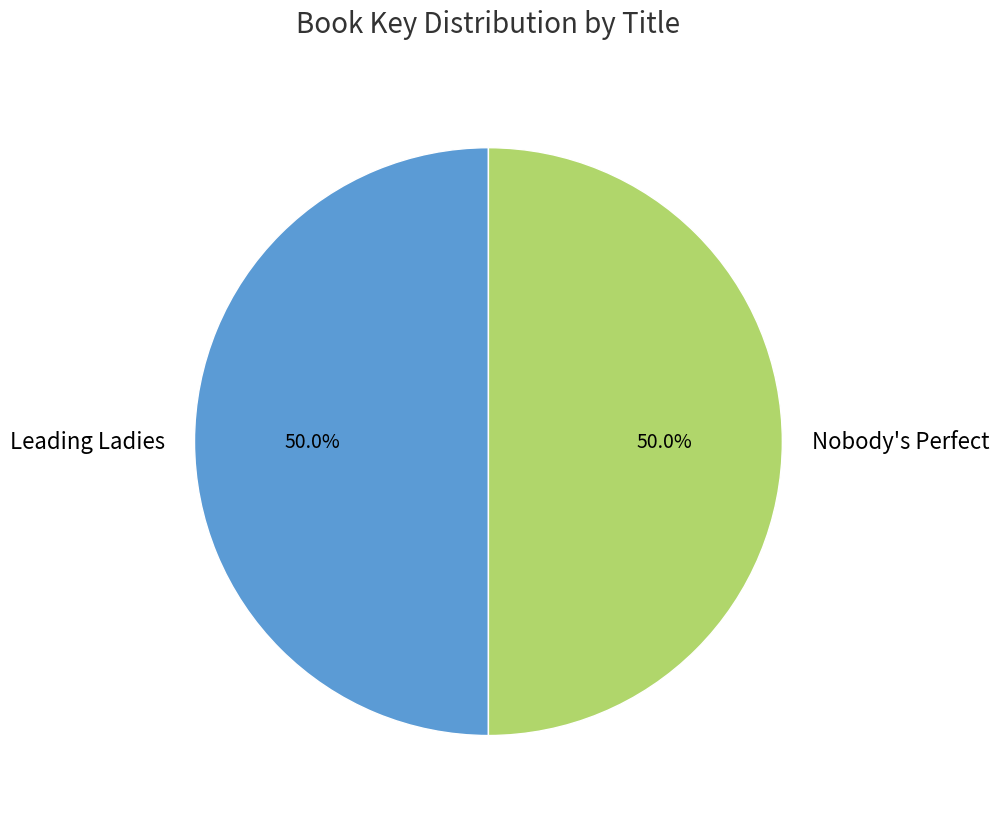

To the nearest percent, what percentage of the pie is Leading Ladies?

50%